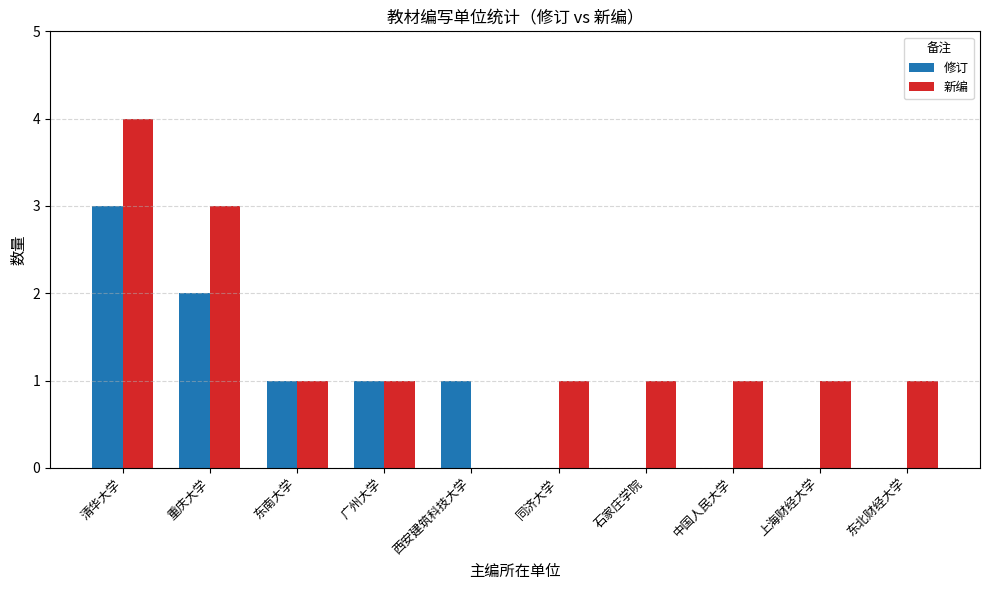

Reading left to right, what are all the values shown in this chart?

修订: 清华大学=3	重庆大学=2	东南大学=1	广州大学=1	西安建筑科技大学=1	同济大学=0	石家庄学院=0	中国人民大学=0	上海财经大学=0	东北财经大学=0
新编: 清华大学=4	重庆大学=3	东南大学=1	广州大学=1	西安建筑科技大学=0	同济大学=1	石家庄学院=1	中国人民大学=1	上海财经大学=1	东北财经大学=1